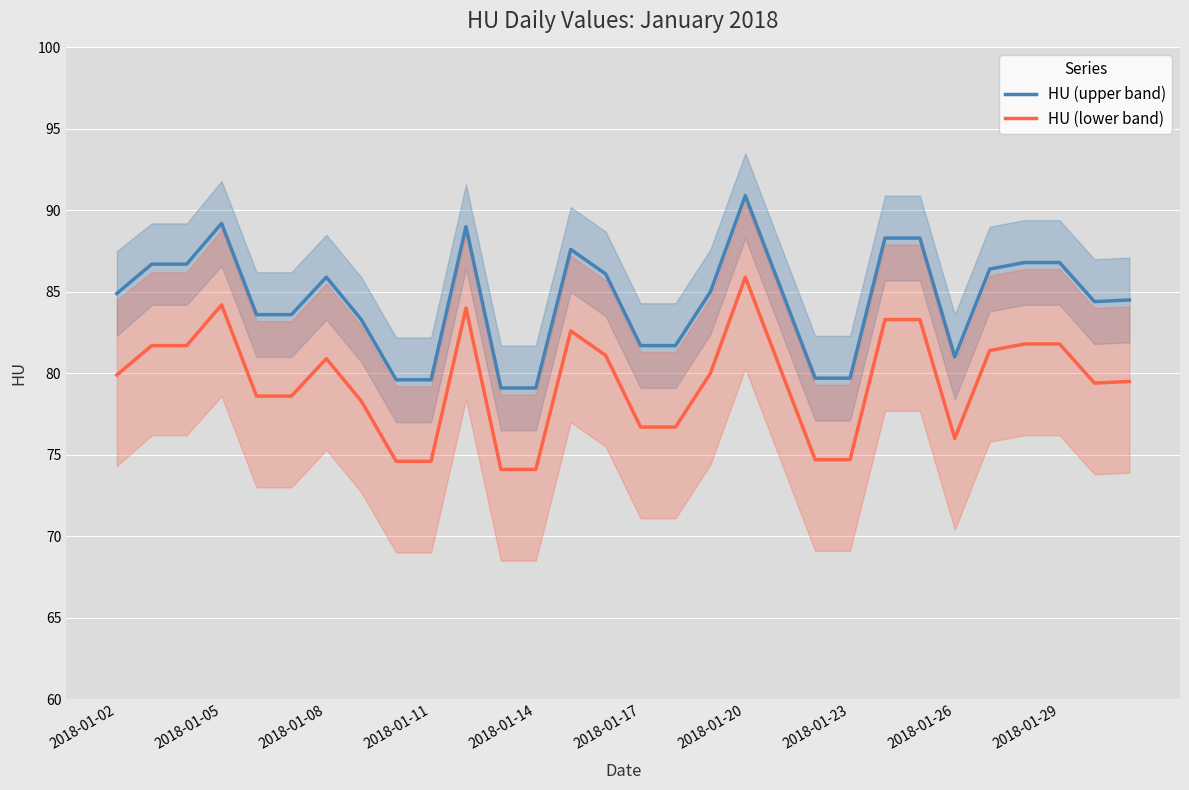

Which category has the highest value in the HU (lower band) series?

2018-01-20